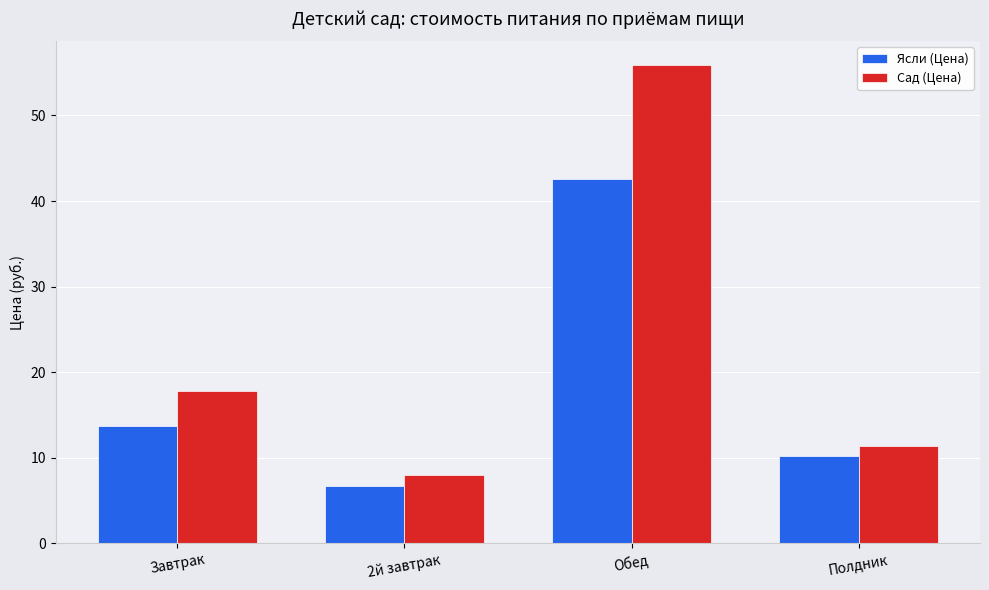

What is the label of the 4th bar from the left?

Полдник